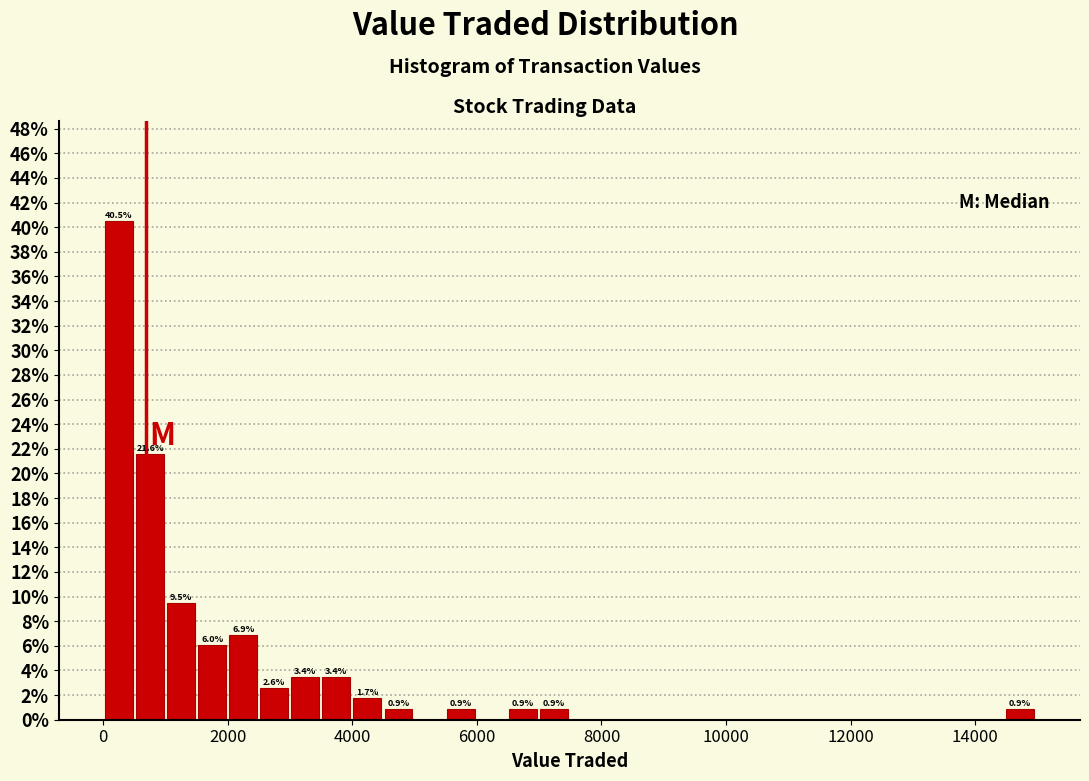

Around what value on the x-axis is the tallest bar? Give the approximate position of its centre, as read against the axis.

200